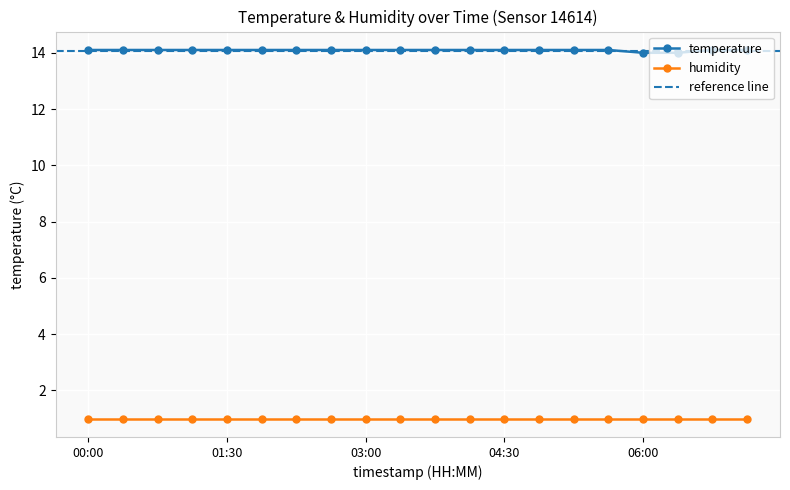

How many values are between 14 and 15?

20